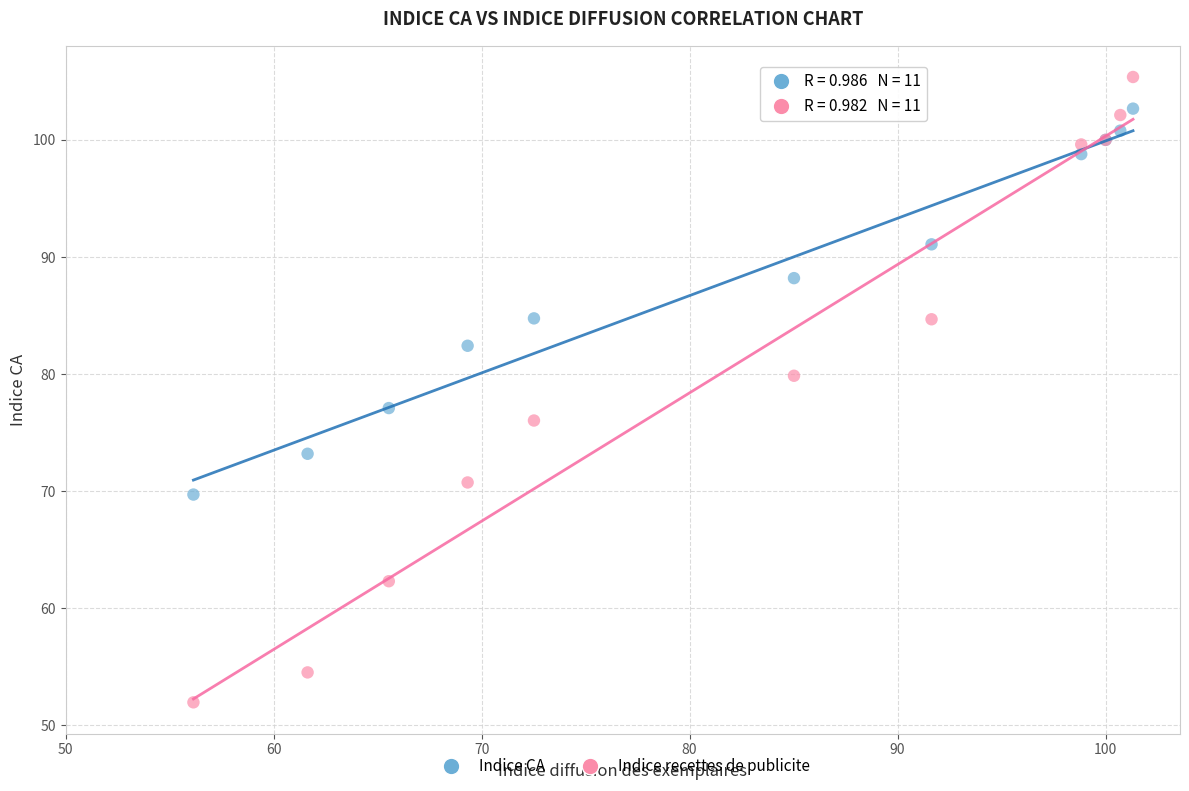

In the Indice recettes de publicite series, what Y value is closest to 78?

79.9